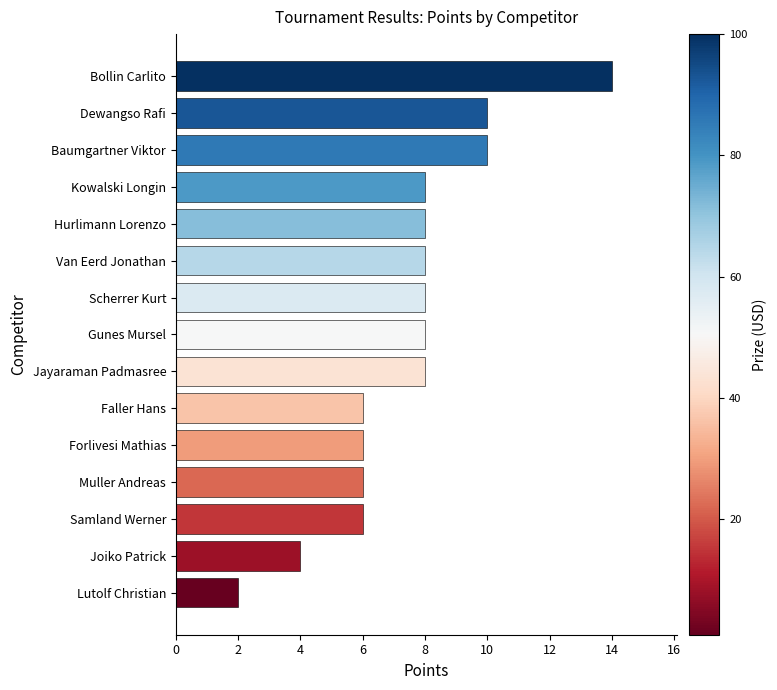

The value at Lutolf Christian is 2. True or false?

True